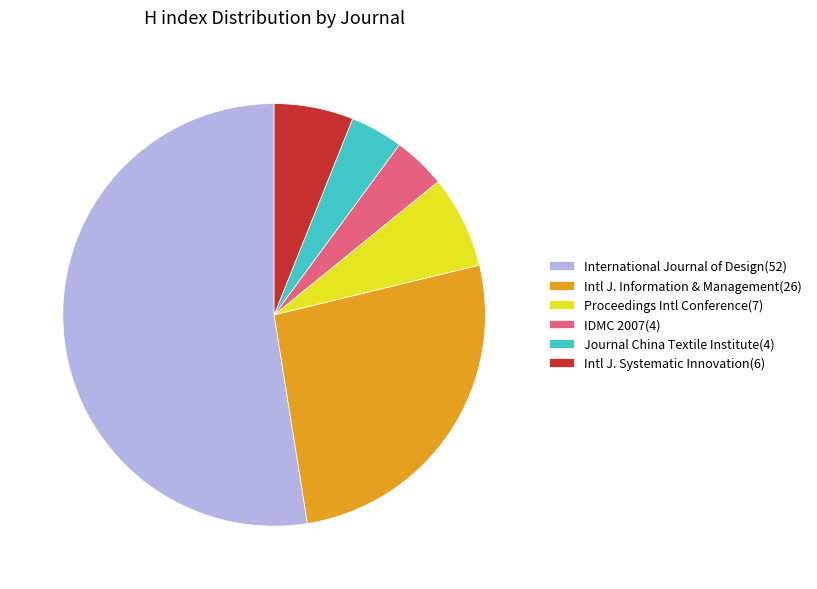

What is the largest slice in the pie chart?

International Journal of Design(52)